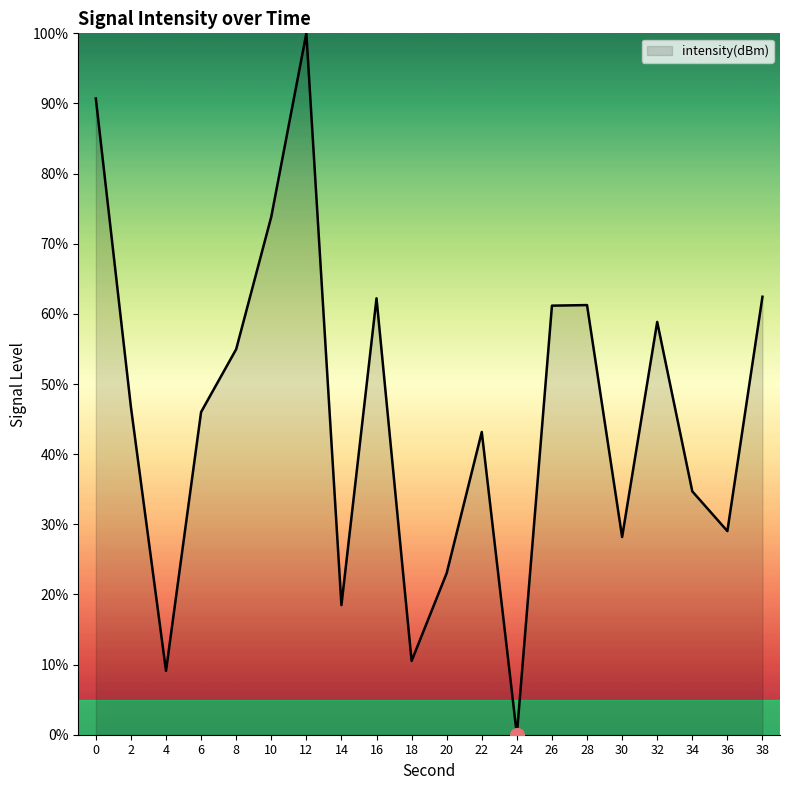

How many lines are shown in the chart?

1